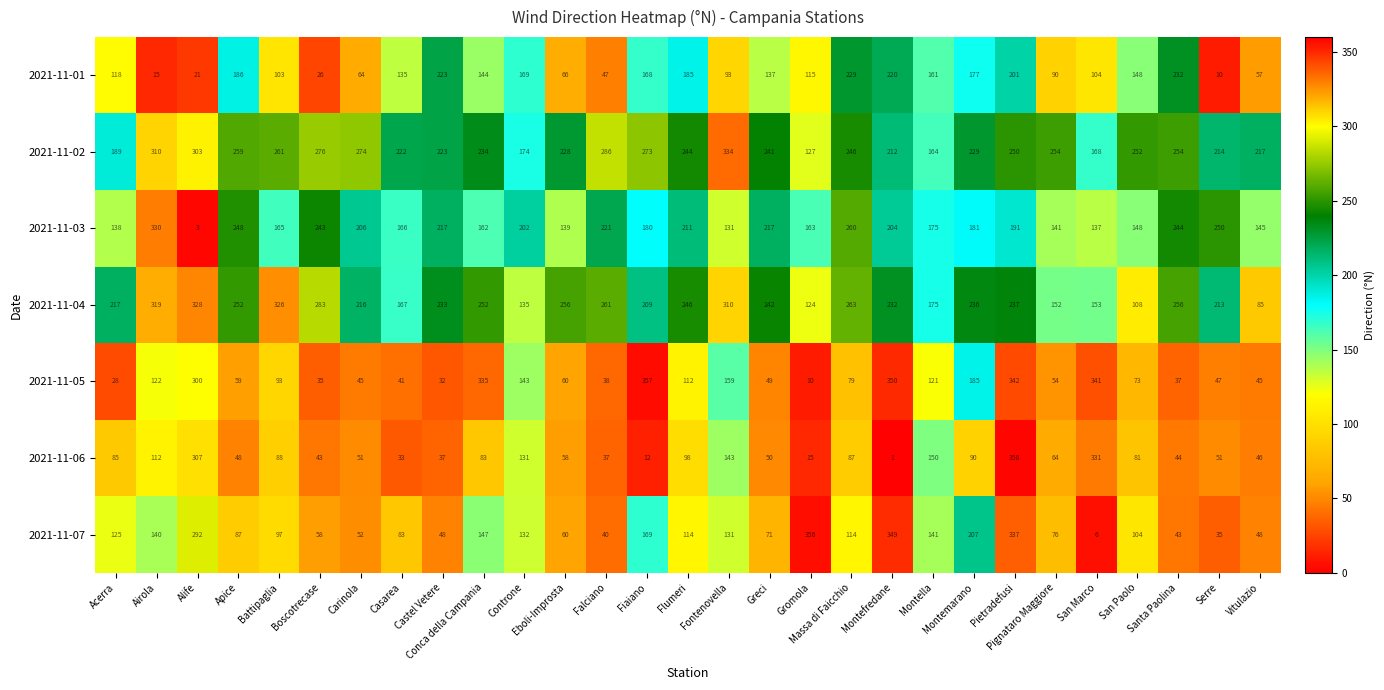

What is the total value across all series at San Paolo?

914